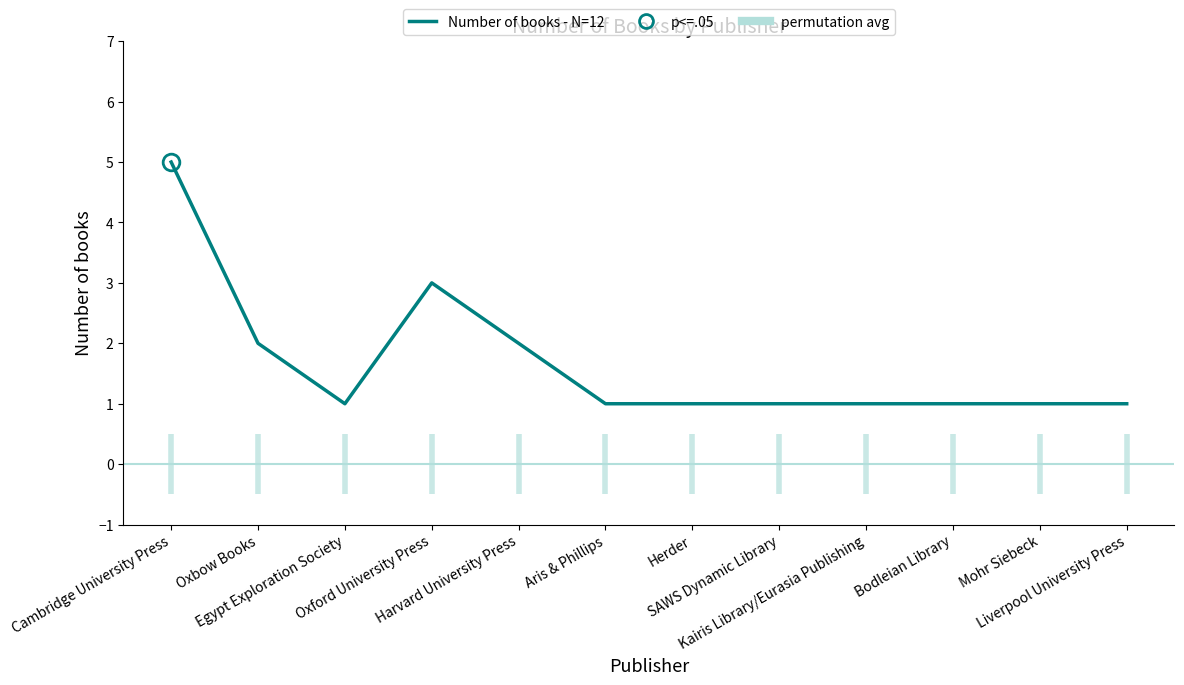

How many interior local peaks (higher than both neighbors) does the data have?

1